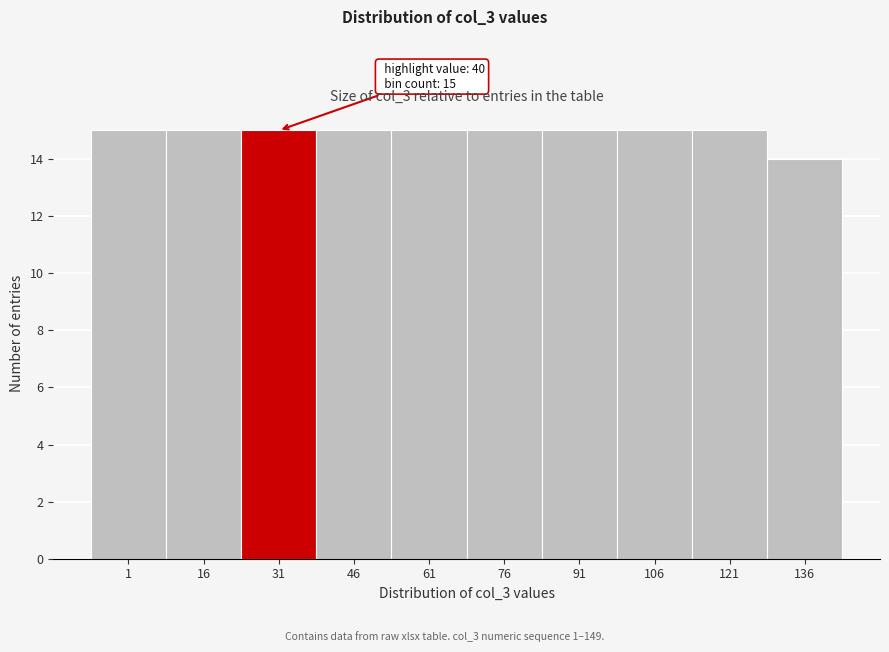

Reading left to right, transcribe all the data shown in this chart.

15	15	15	15	15	15	15	15	15	14